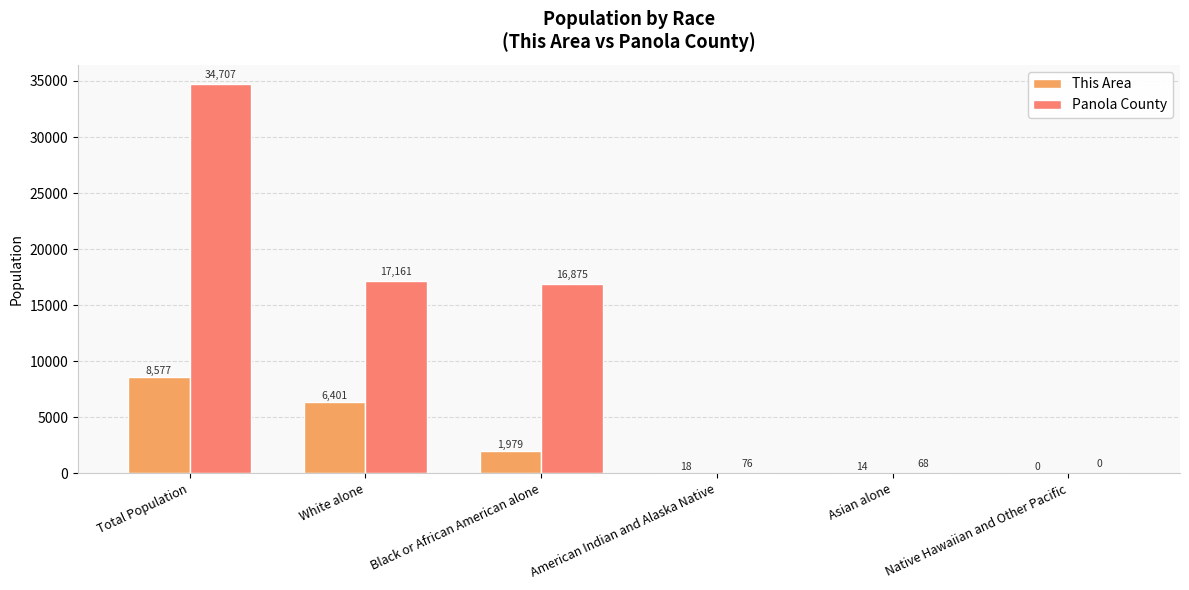

Which series changed the most between Total Population and Asian alone?

Panola County